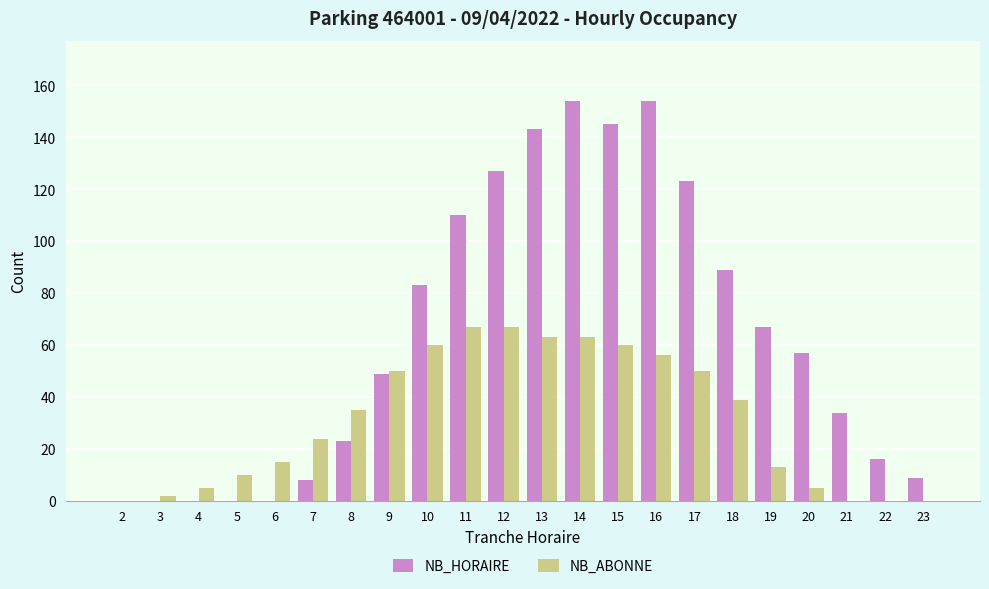

What is the sum of the NB_ABONNE values at 14 and 9?

113